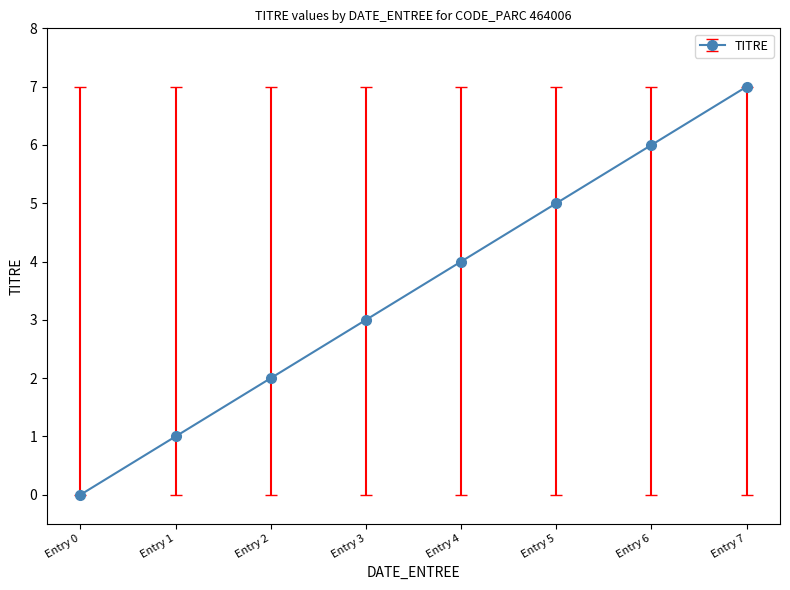

What is the average value?

4